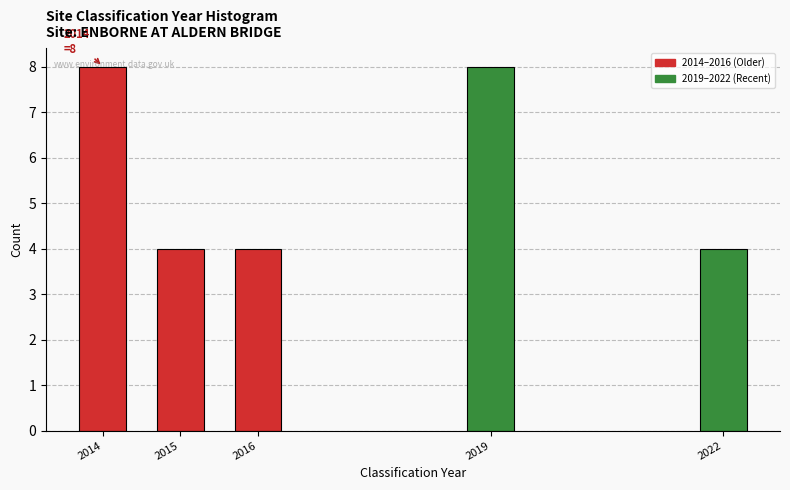

What is the minimum value shown in the chart?

4